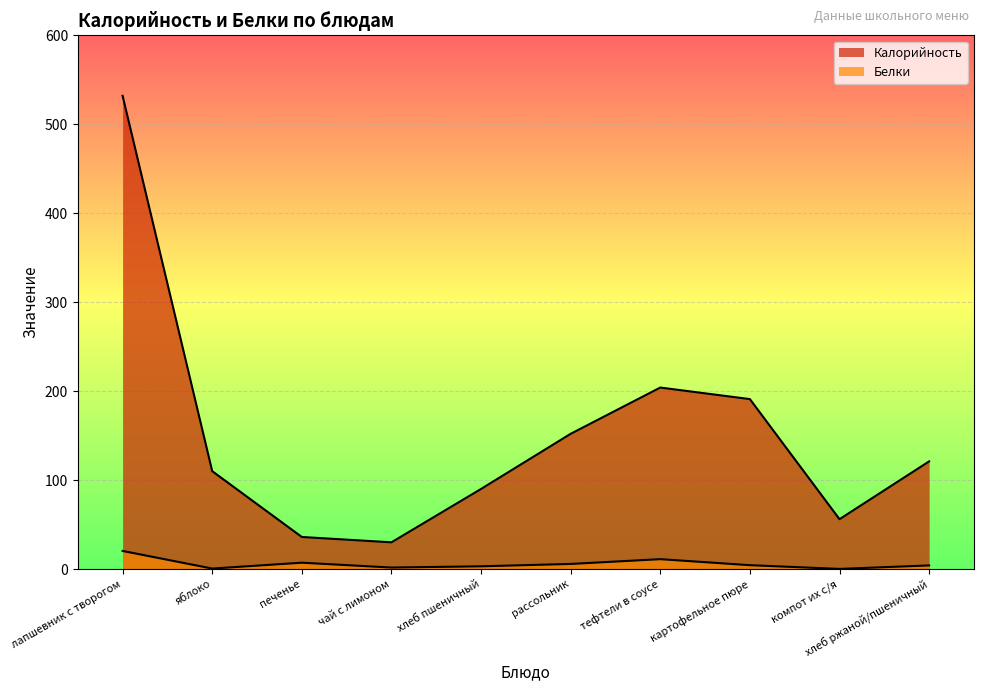

How many lines are shown in the chart?

2